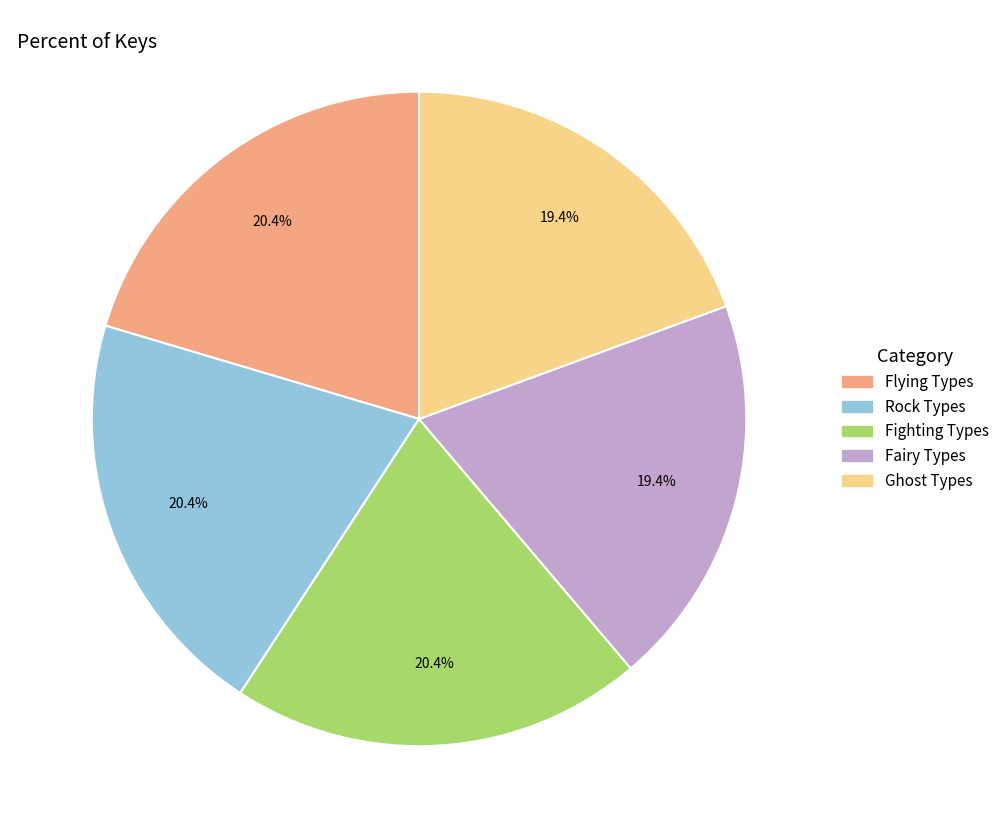

Is there any slice that represents more than half of the pie?

No